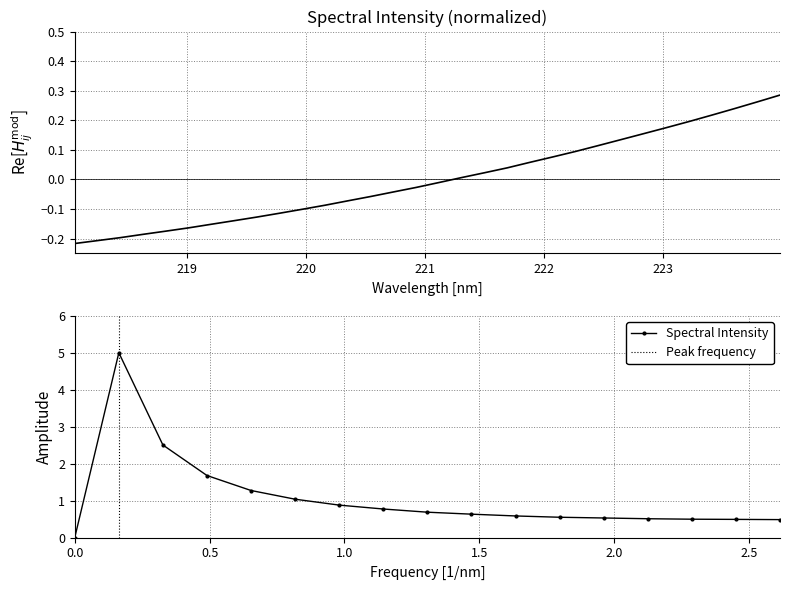

The chart shows a value of -0.1 at 220.3533. True or false?

True